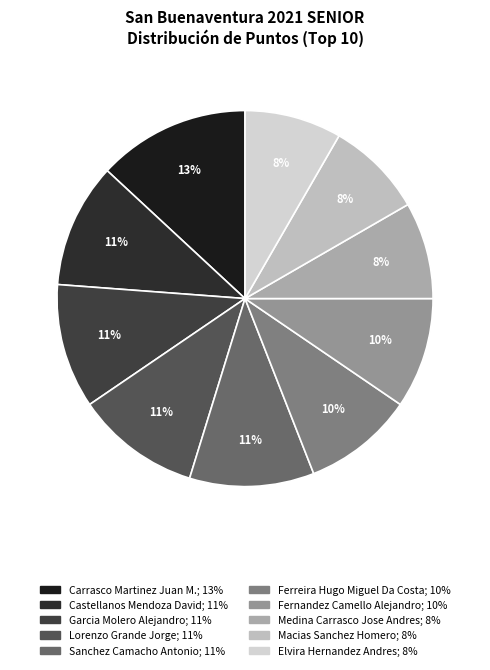

Combined, what portion of the pie is Castellanos Mendoza David and Elvira Hernandez Andres?

19.0%